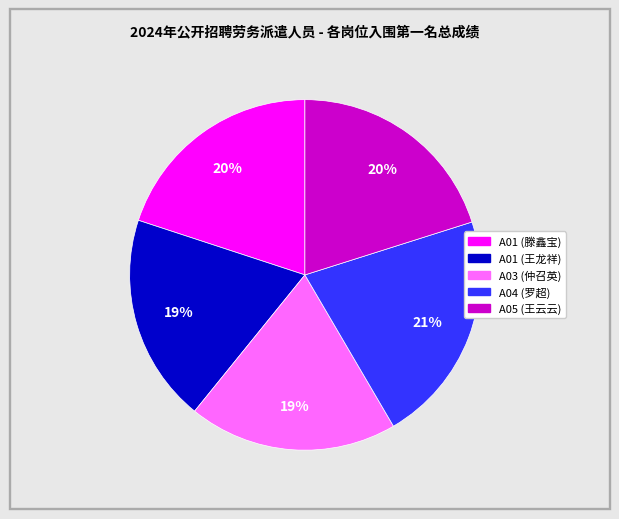

Is there a majority slice in this chart?

No